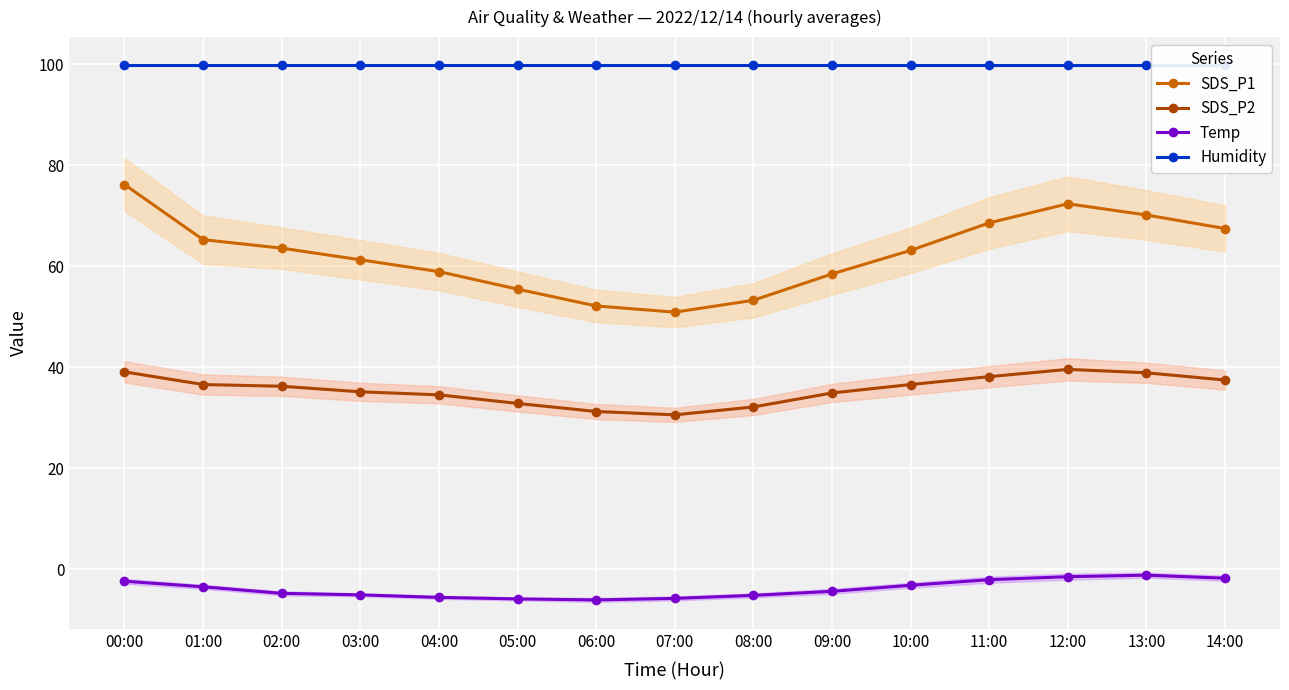

Which series has the largest total across all categories?

Humidity